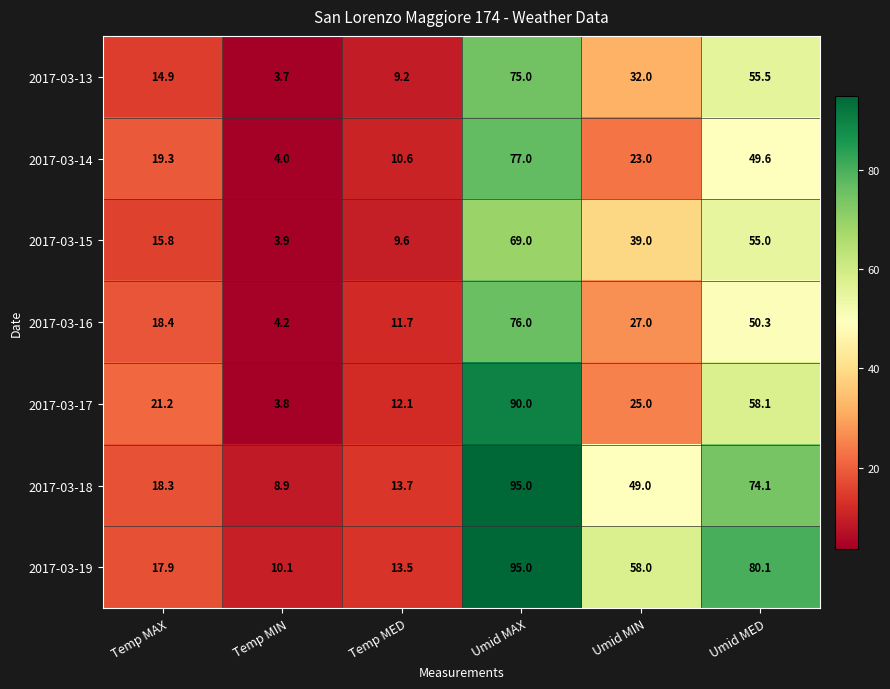

At how many categories does at least one series exceed 24?

3